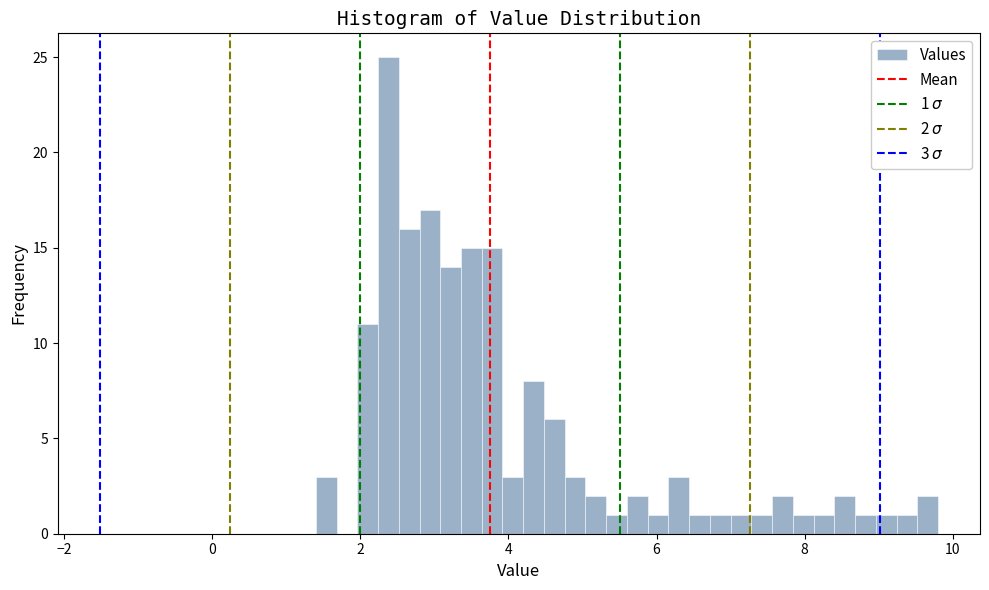

Around what value on the x-axis is the tallest bar? Give the approximate position of its centre, as read against the axis.

2.4